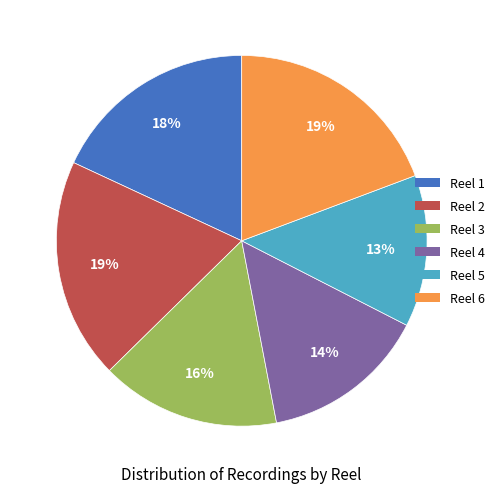

Which has a higher value, Reel 4 or Reel 1?

Reel 1